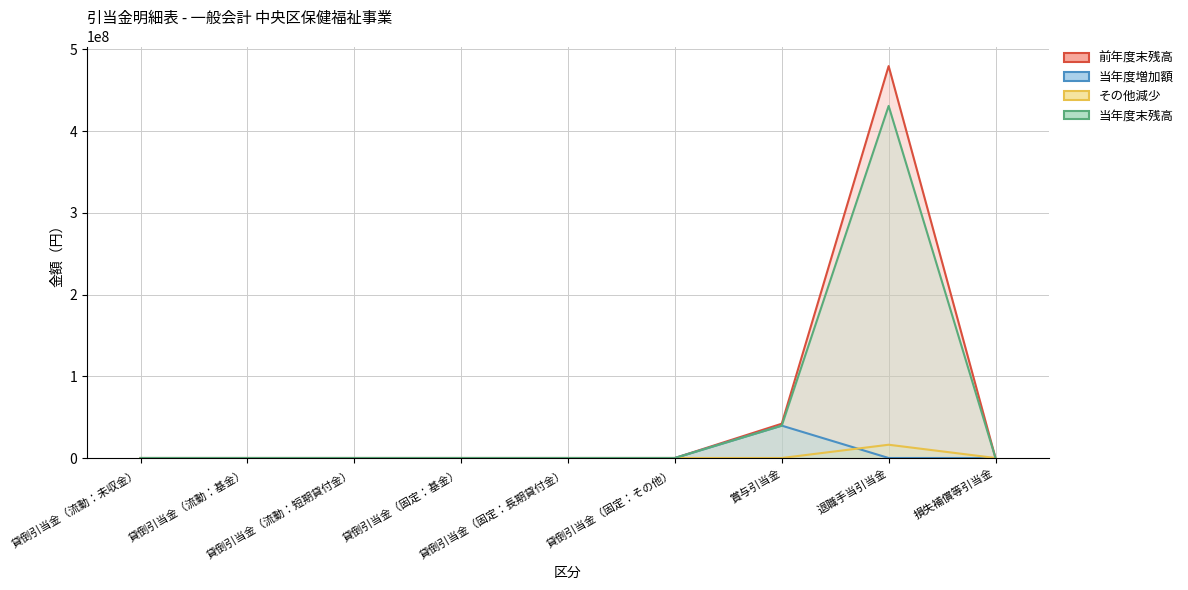

Where is the first local maximum for その他減少?

退職手当引当金